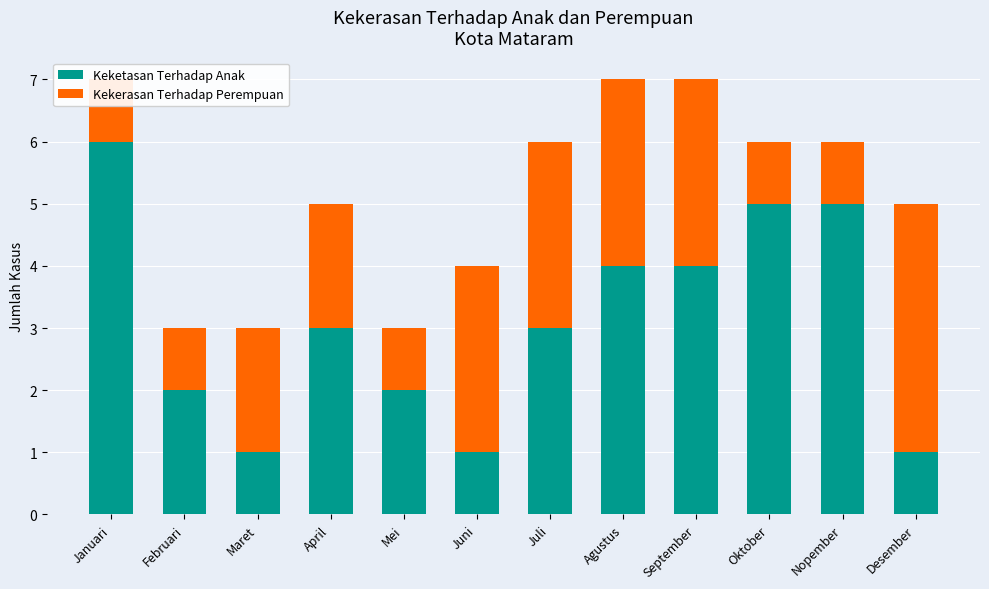

Read the Kekerasan Terhadap Perempuan value at Desember.

4